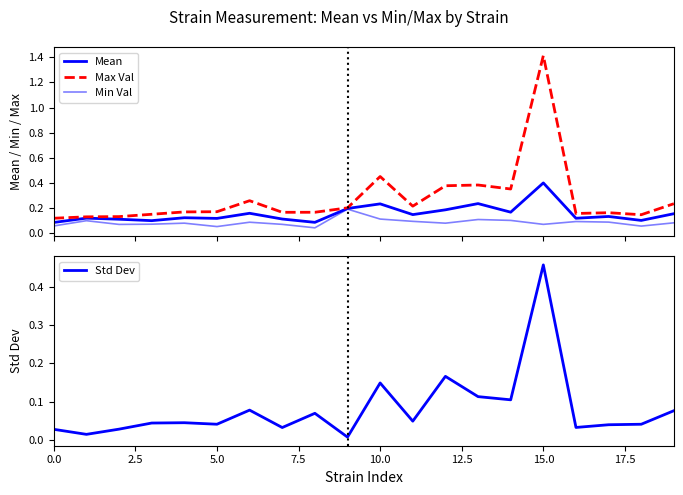

What is the spread (max minus min) of values at 12?

0.3